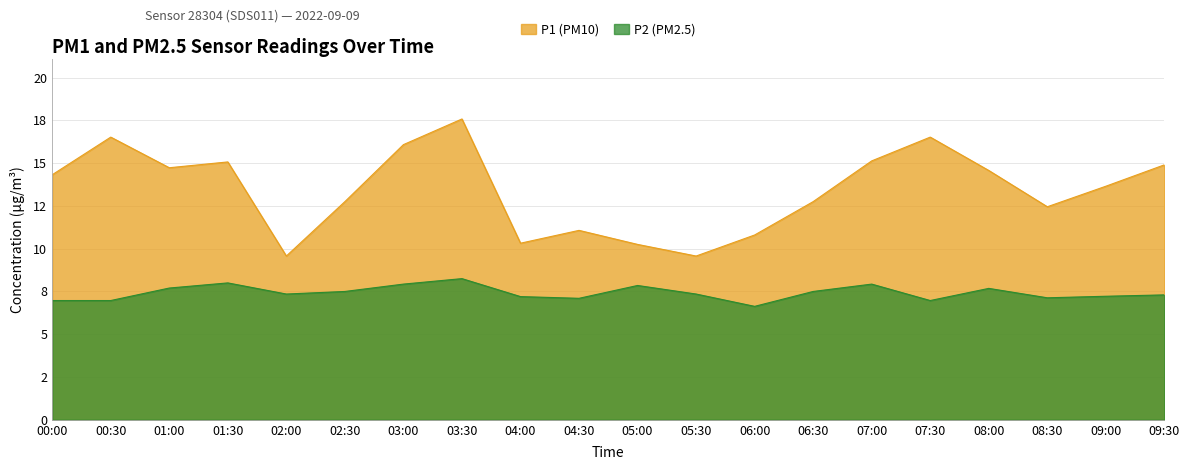

Which series has the largest range (max minus min)?

P1 (PM10)